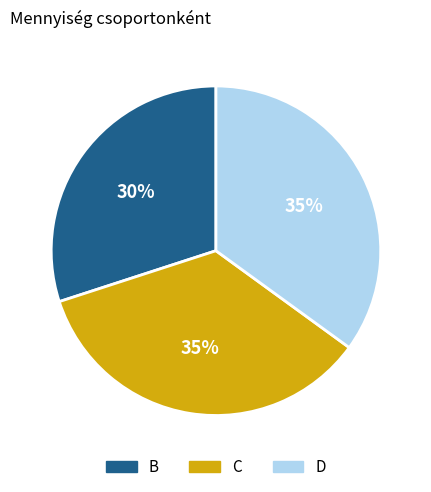

To the nearest percent, what is the difference between the largest and smallest slice percentages?

5%